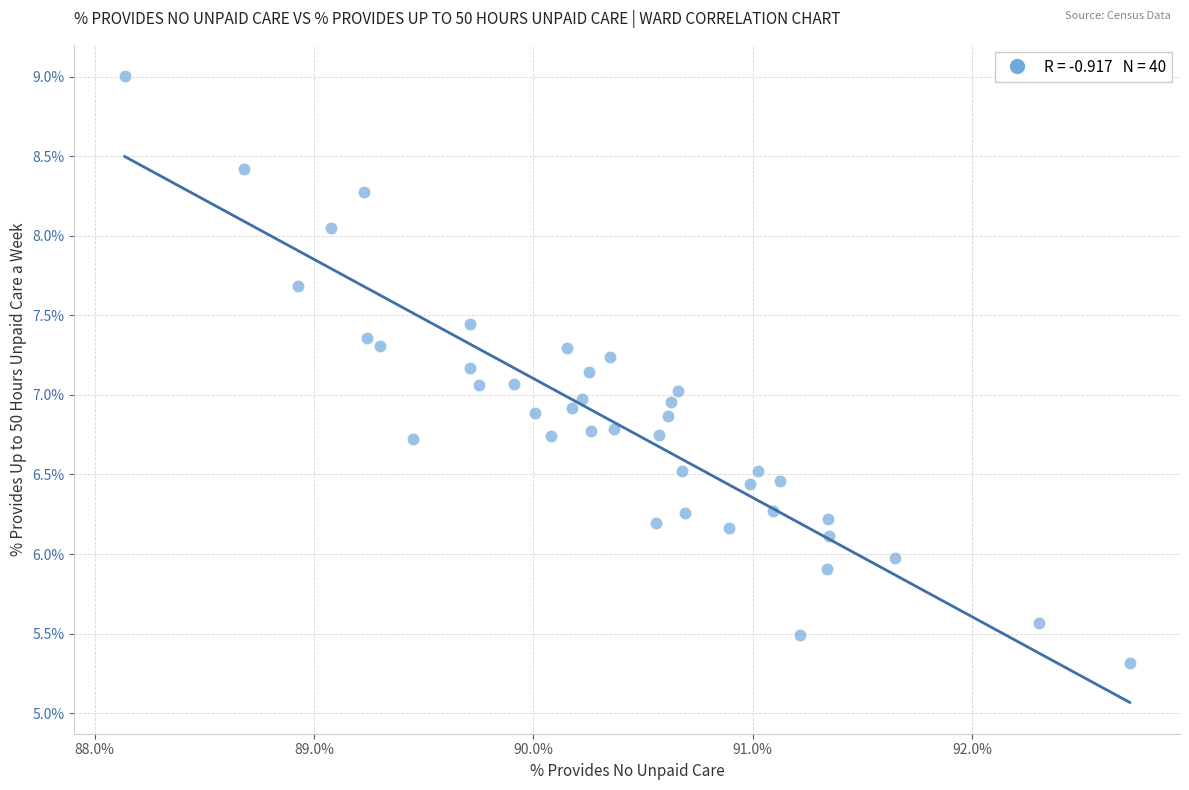

What is the range of Y values (max minus min)?

3.7